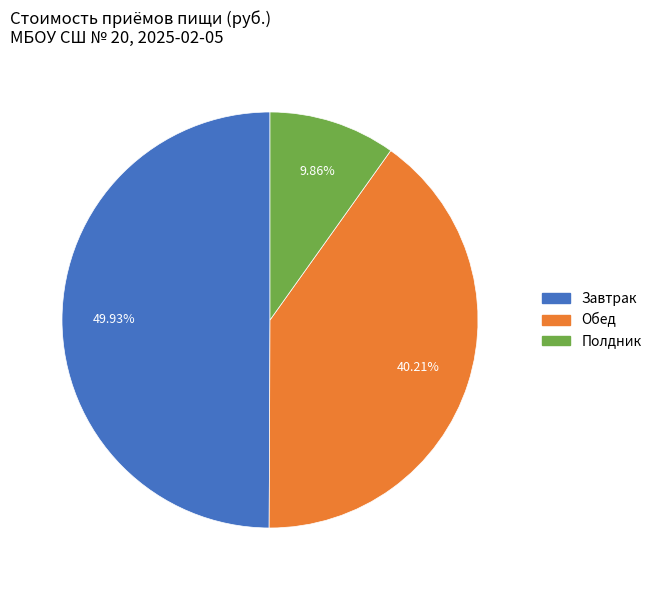

Which has a higher value, Завтрак or Полдник?

Завтрак